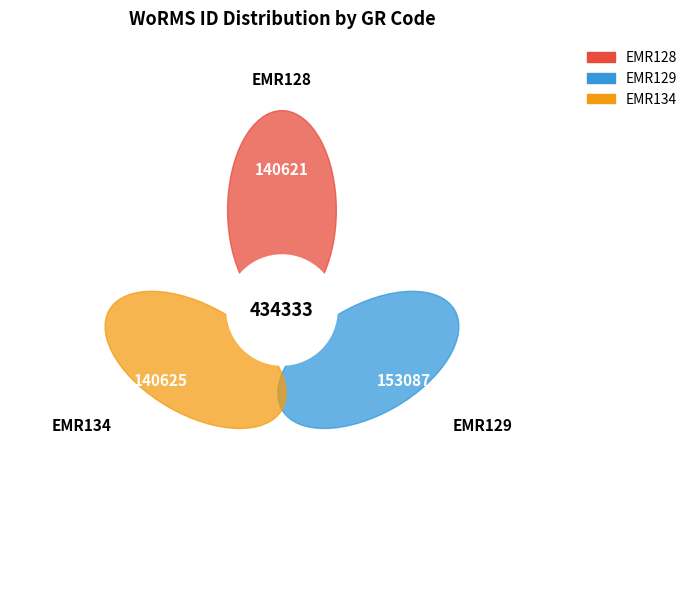

Which slice is the largest?

EMR129